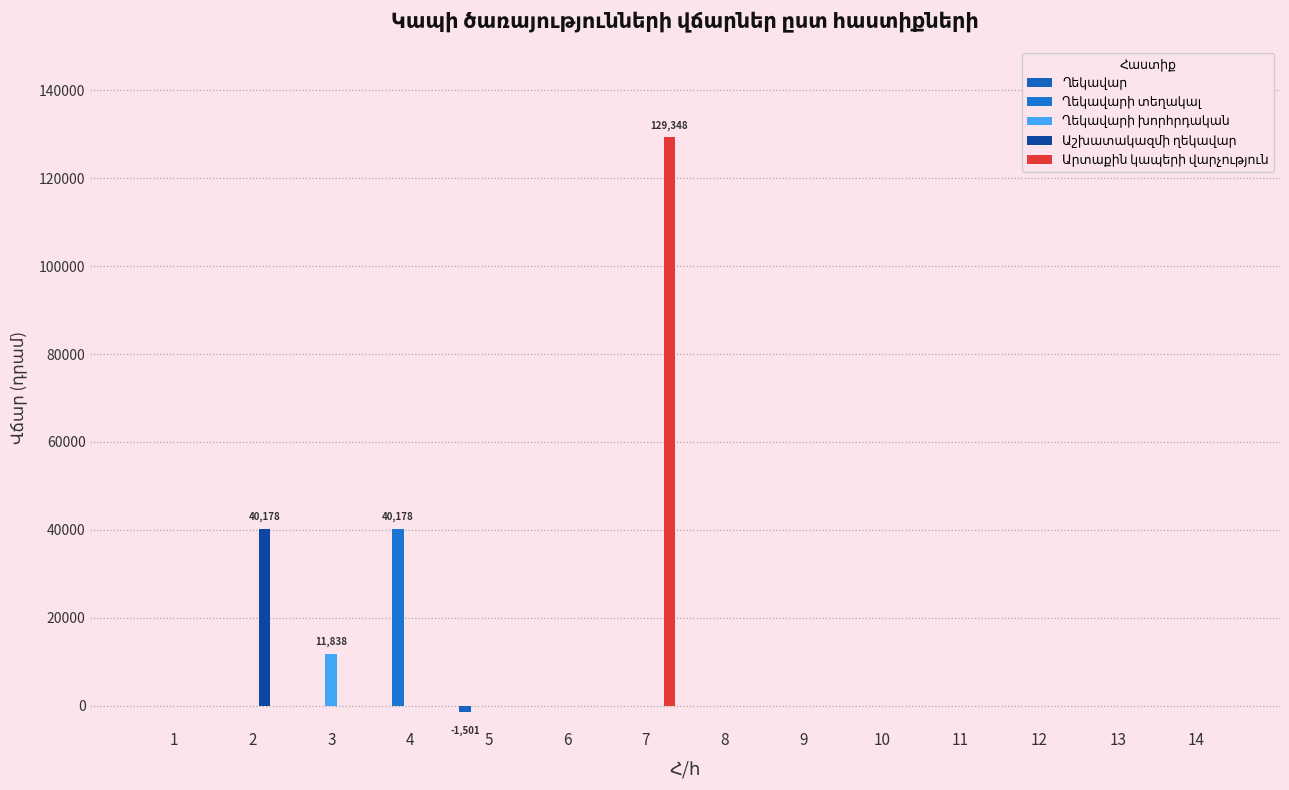

How many groups of bars are there?

14